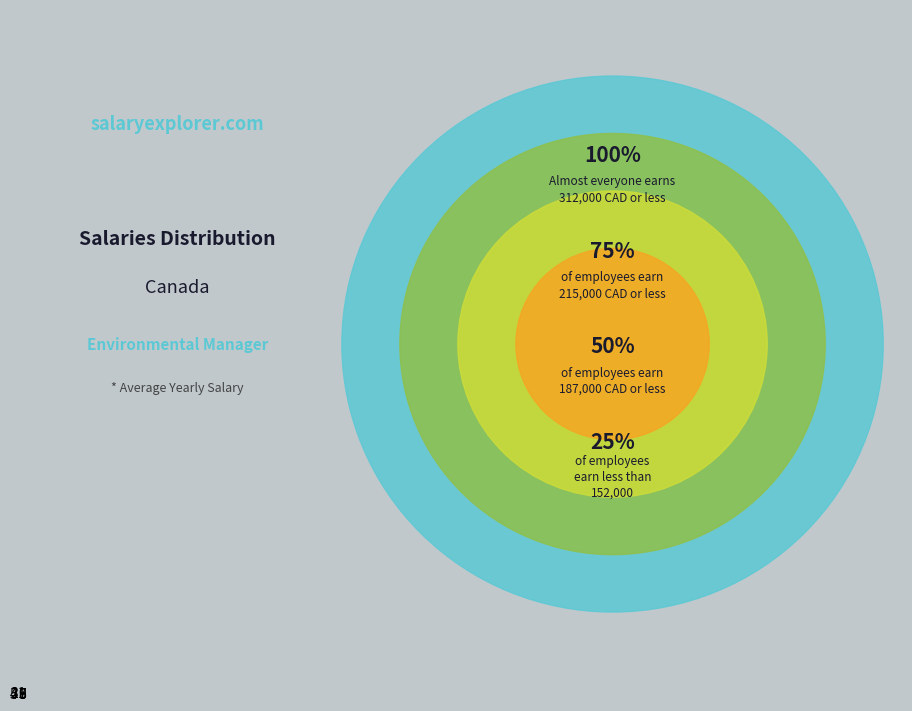

True or false: 2 accounts for 9% of the total.

True